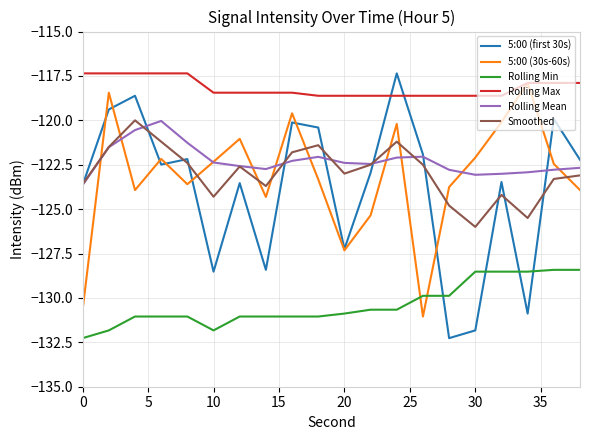

What is the minimum value shown in the chart?

-132.3